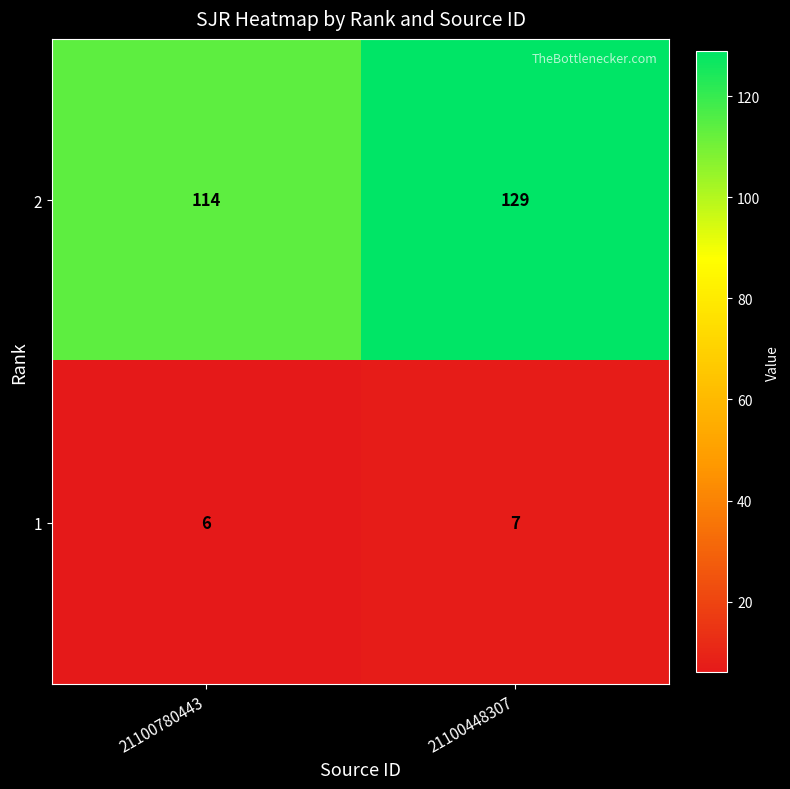

Which series has the largest total across all categories?

2